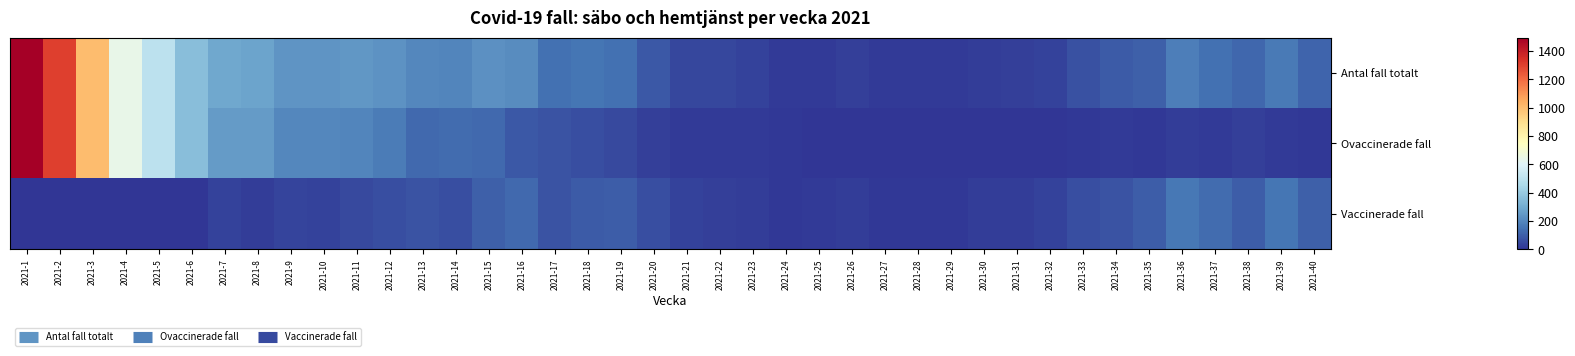

Rank the series by their maximum value, from highest to lowest.

Antal fall totalt, Ovaccinerade fall, Vaccinerade fall